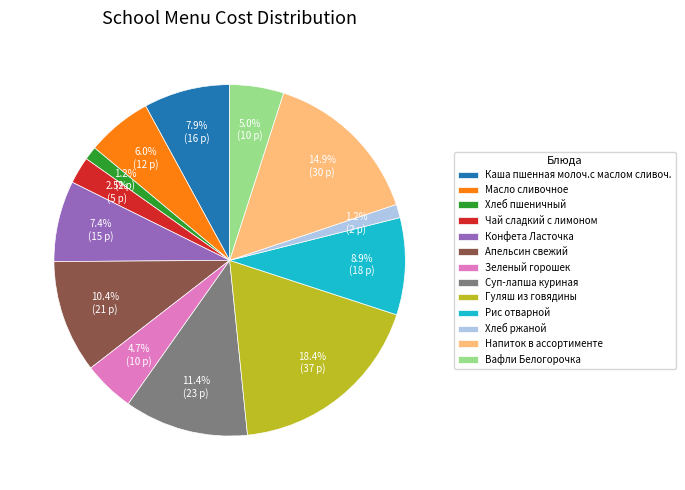

Which slice is the largest?

Гуляш из говядины